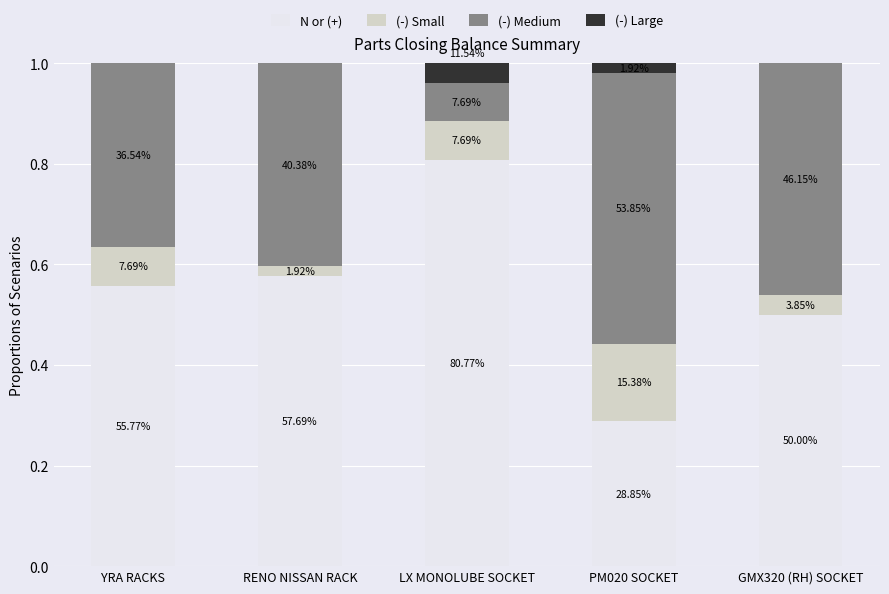

Reading right to left, extract all data points from this chart.

N or (+): 0.5	0.3	0.8	0.6	0.6
(-) Small: 0.0	0.2	0.1	0.0	0.1
(-) Medium: 0.5	0.5	0.1	0.4	0.4
(-) Large: 0.0	0.0	0.1	0.0	0.0